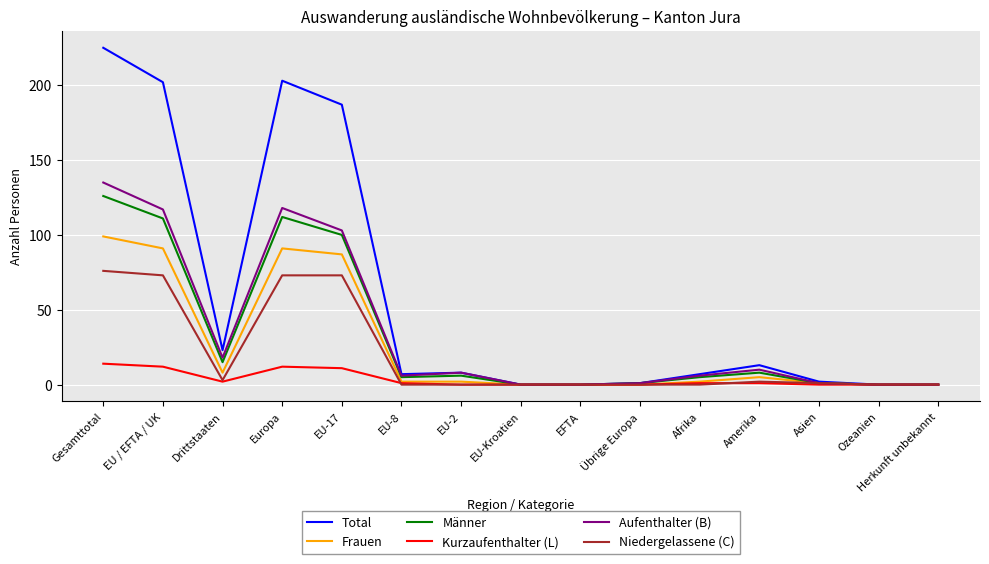

Which series has the largest total across all categories?

Total